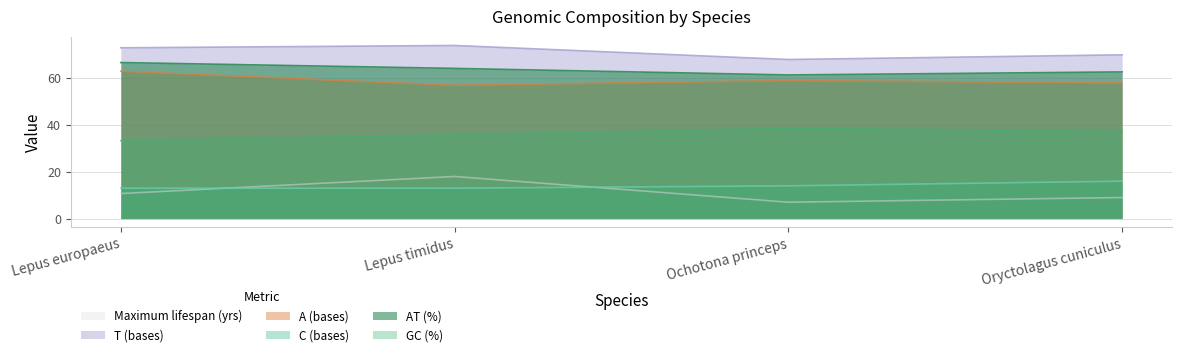

Where does the C (bases) series first go above 14?

Oryctolagus cuniculus